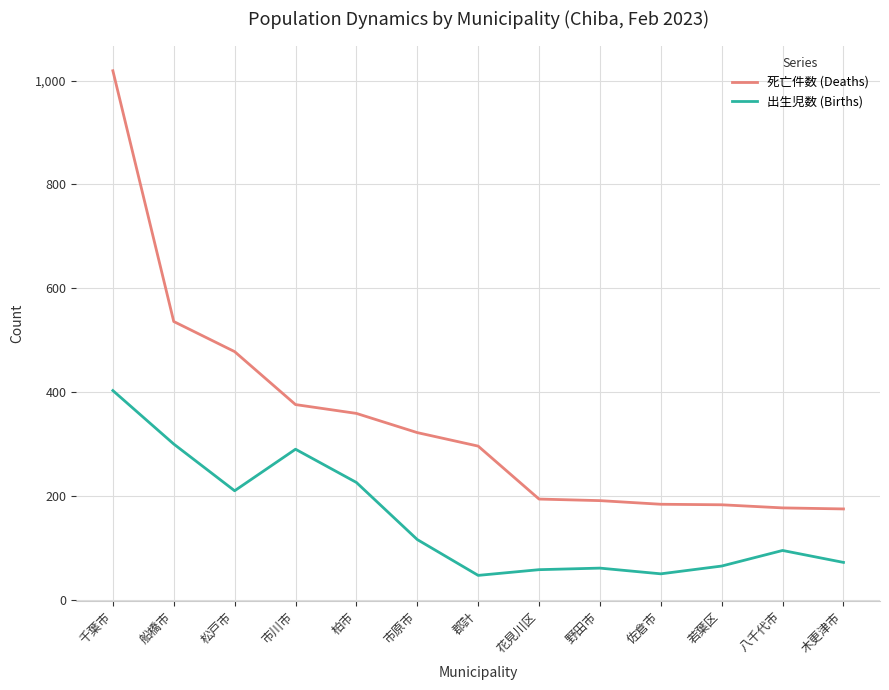

Which series has the widest spread of values?

死亡件数 (Deaths)